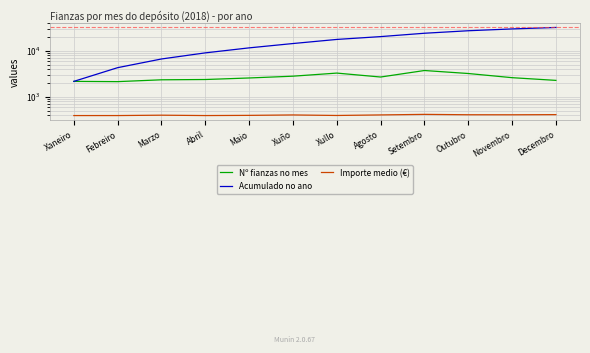

What are all the series names shown in the legend?

Nº fianzas no mes, Acumulado no ano, Importe medio (€)